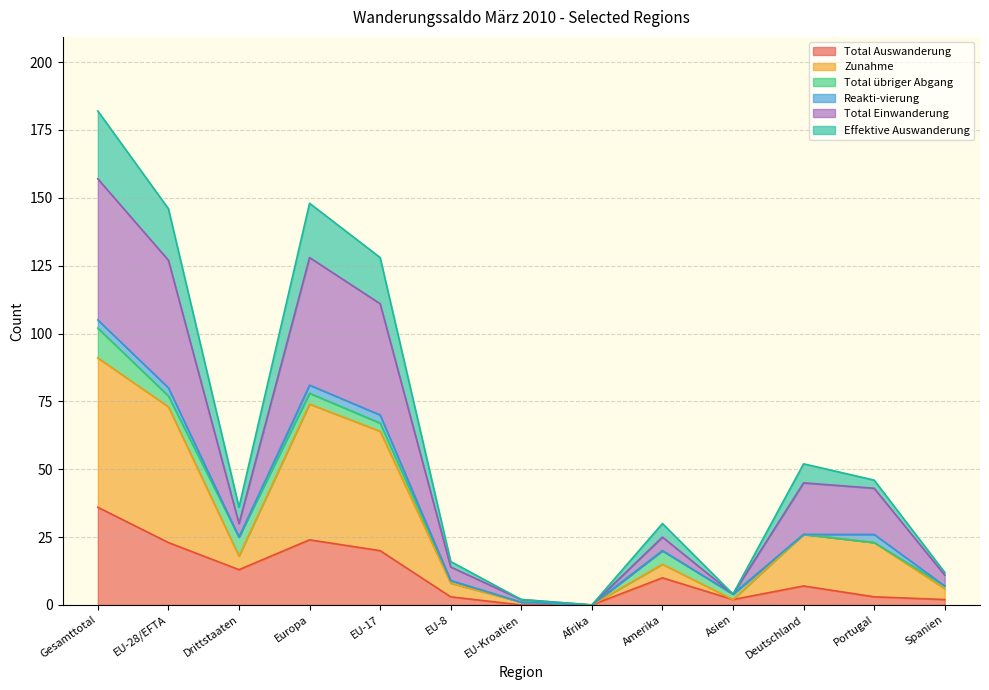

True or false: Total Auswanderung and Total Einwanderung intersect in this chart.

False